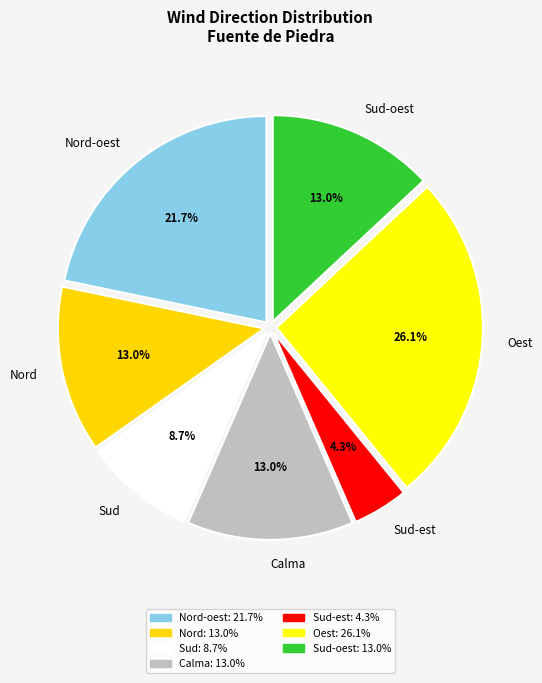

How much of the chart is everything except Sud?

91.3%